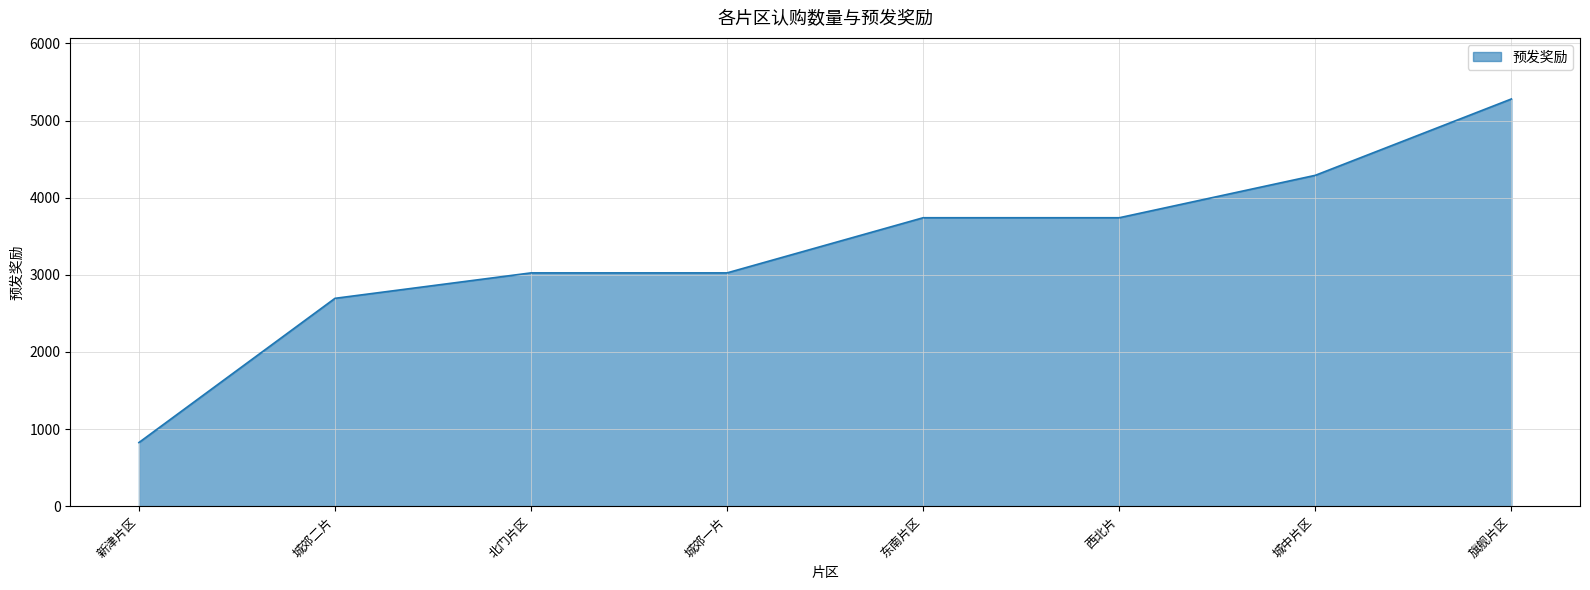

Is it true that the value at 新津片区 is 825?

True